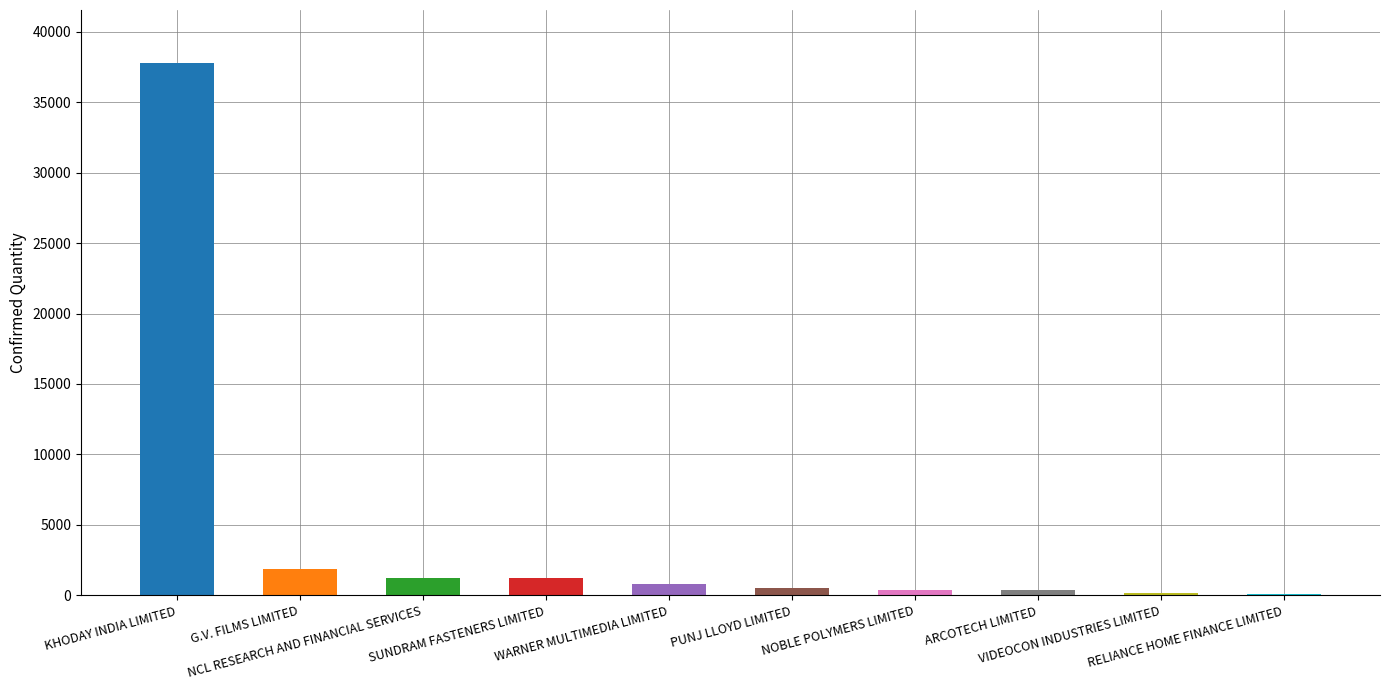

What is the greatest value displayed?

37764